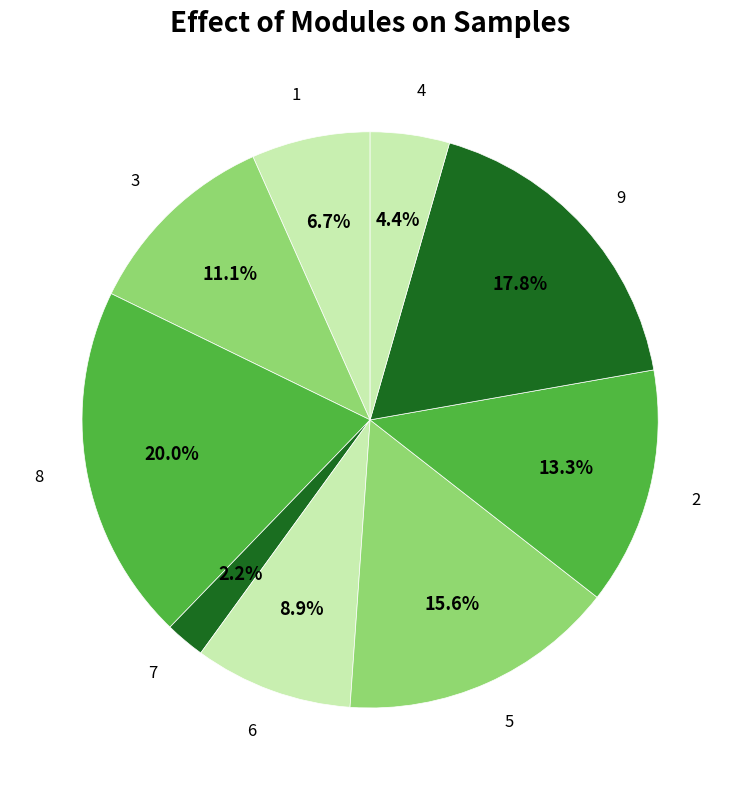

Rank the categories by value from lowest to highest.

7, 4, 1, 6, 3, 2, 5, 9, 8